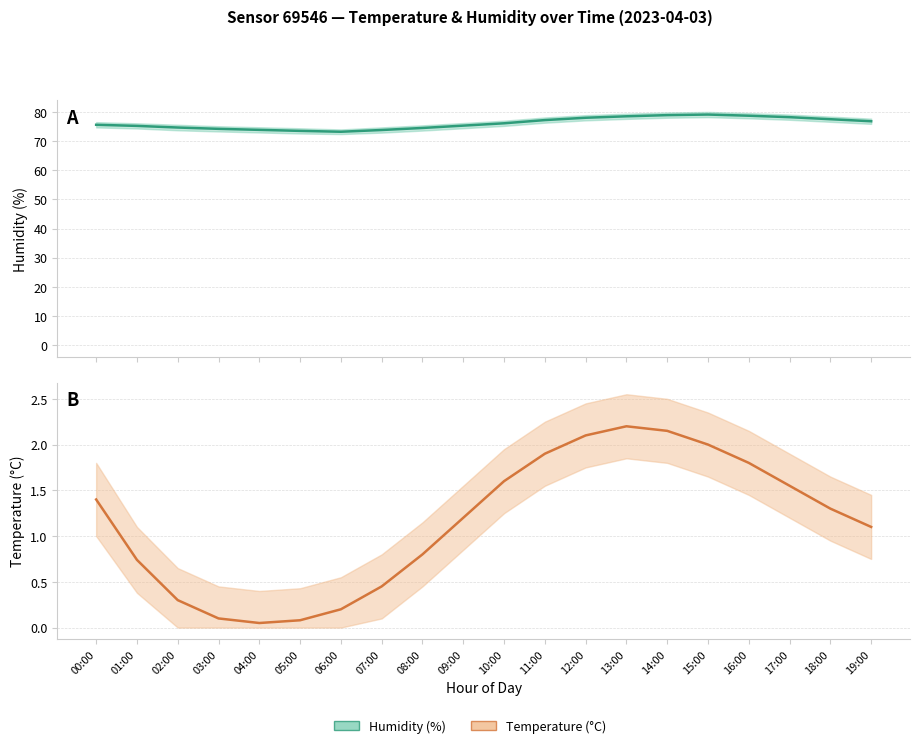

What is the difference between the temperature_upper values at 12:00 and 08:00?

1.3